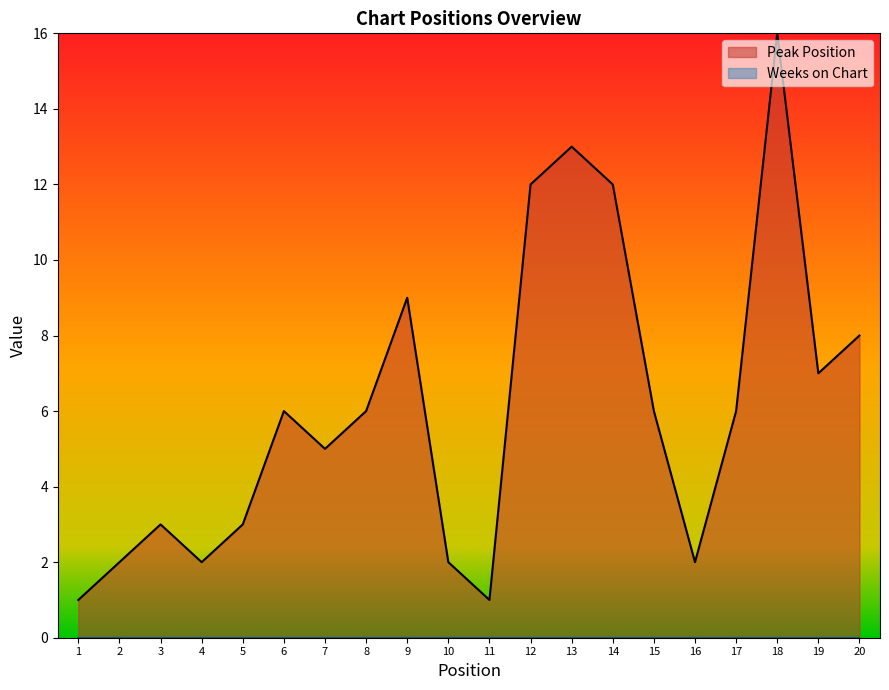

What is the change in value from 18 to 20?

-8